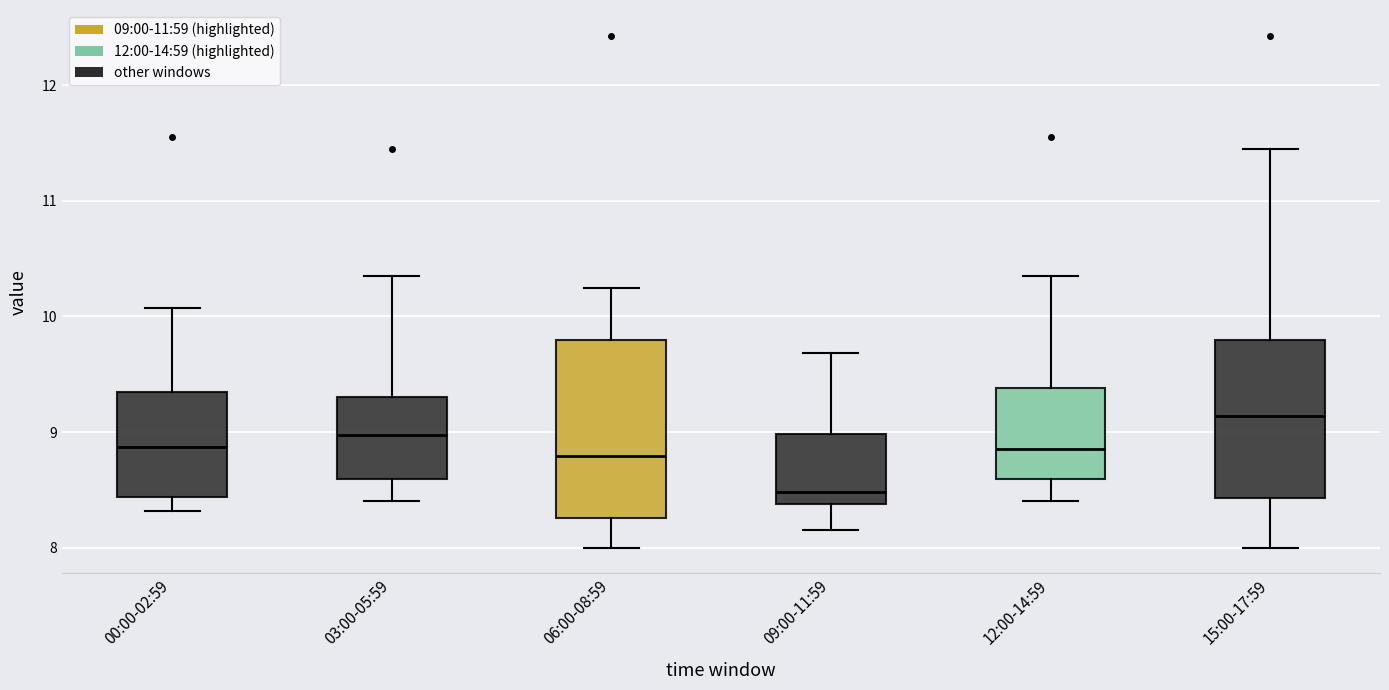

Reading left to right, read every box against the y-axis: the position of its median line, the range the box covers, and the ends of its whiskers. The values are not printed on the chart, so give them approximately, as read against the axis.

00:00-02:59: median 8.9, box 8.4 to 9.3, whiskers 8.3 to 10.1
03:00-05:59: median 9.0, box 8.6 to 9.3, whiskers 8.4 to 10.4
06:00-08:59: median 8.8, box 8.3 to 9.8, whiskers 8.0 to 10.3
09:00-11:59: median 8.5, box 8.4 to 9.0, whiskers 8.2 to 9.7
12:00-14:59: median 8.9, box 8.6 to 9.4, whiskers 8.4 to 10.4
15:00-17:59: median 9.1, box 8.4 to 9.8, whiskers 8.0 to 11.5